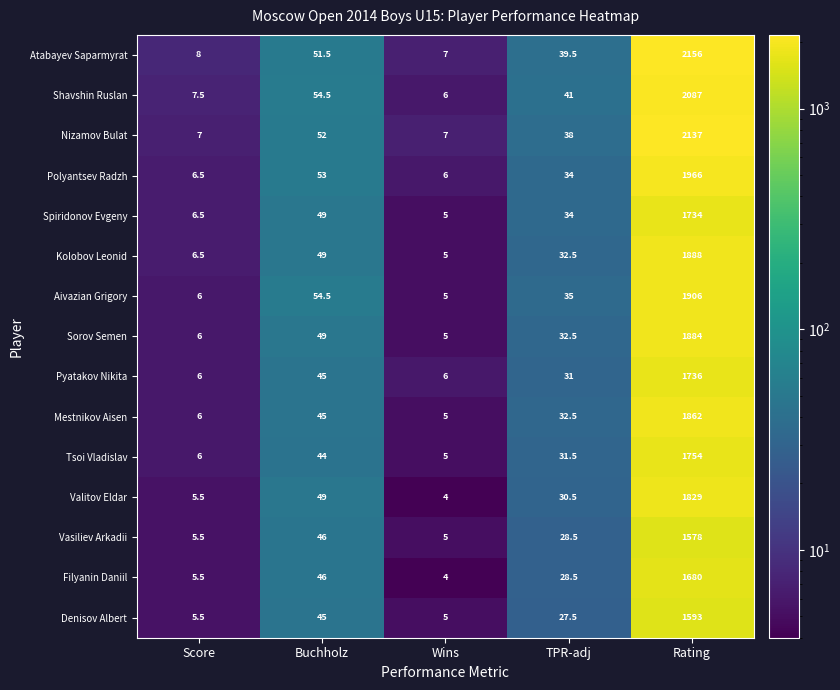

At which category is the sum across all series the highest?

Rating